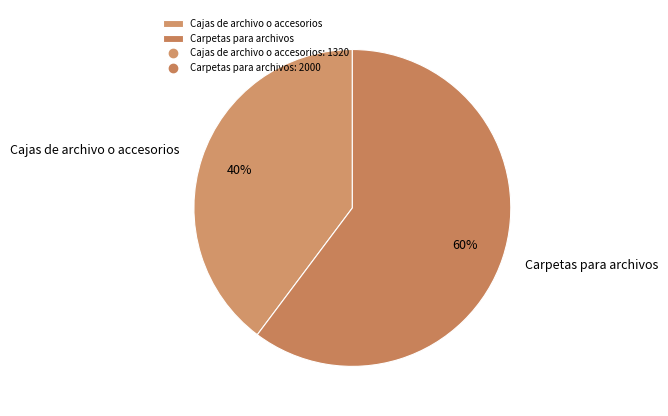

Which has a higher value, Cajas de archivo o accesorios or Carpetas para archivos?

Carpetas para archivos